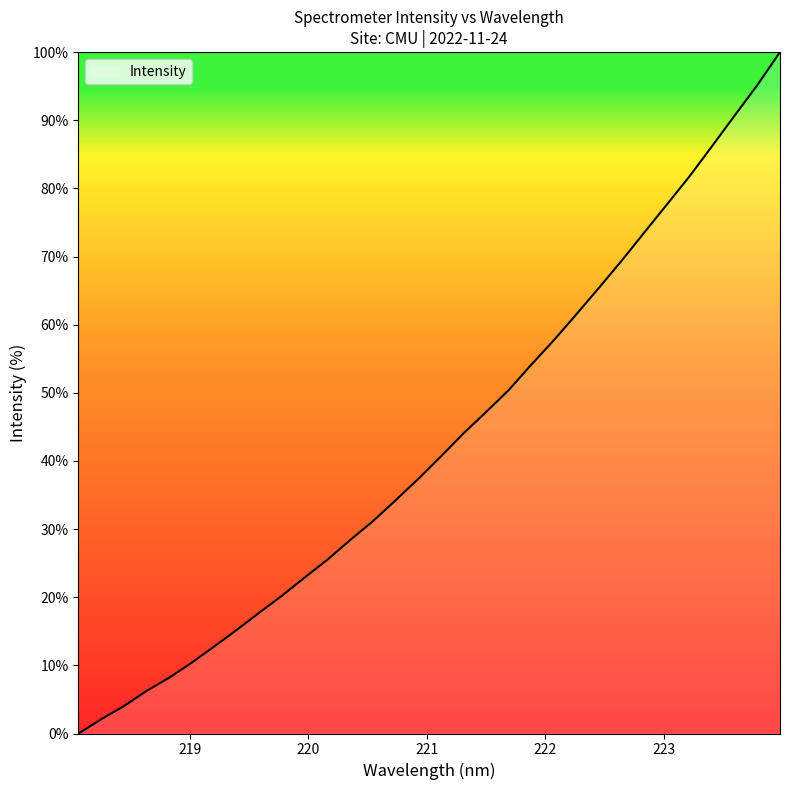

What is the difference between the maximum and minimum values?

100.0